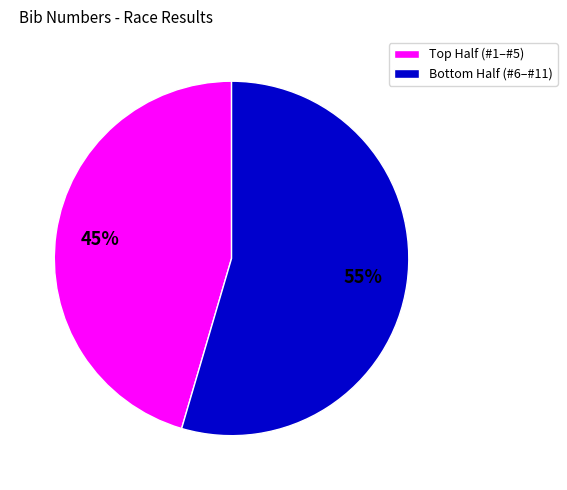

Rank the categories by value from highest to lowest.

Bottom Half (#6–#11), Top Half (#1–#5)